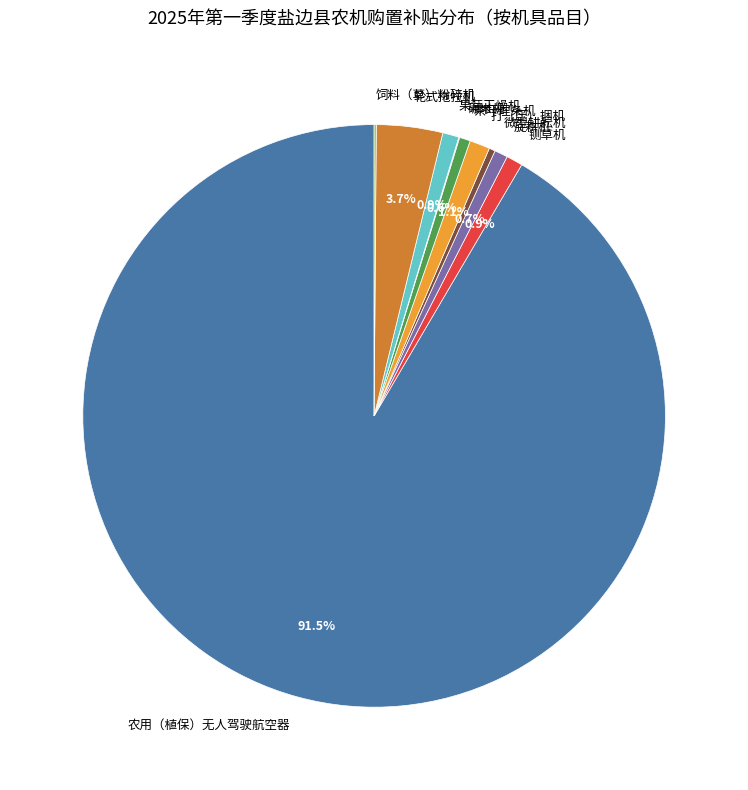

Which slice is the largest?

农用（植保）无人驾驶航空器